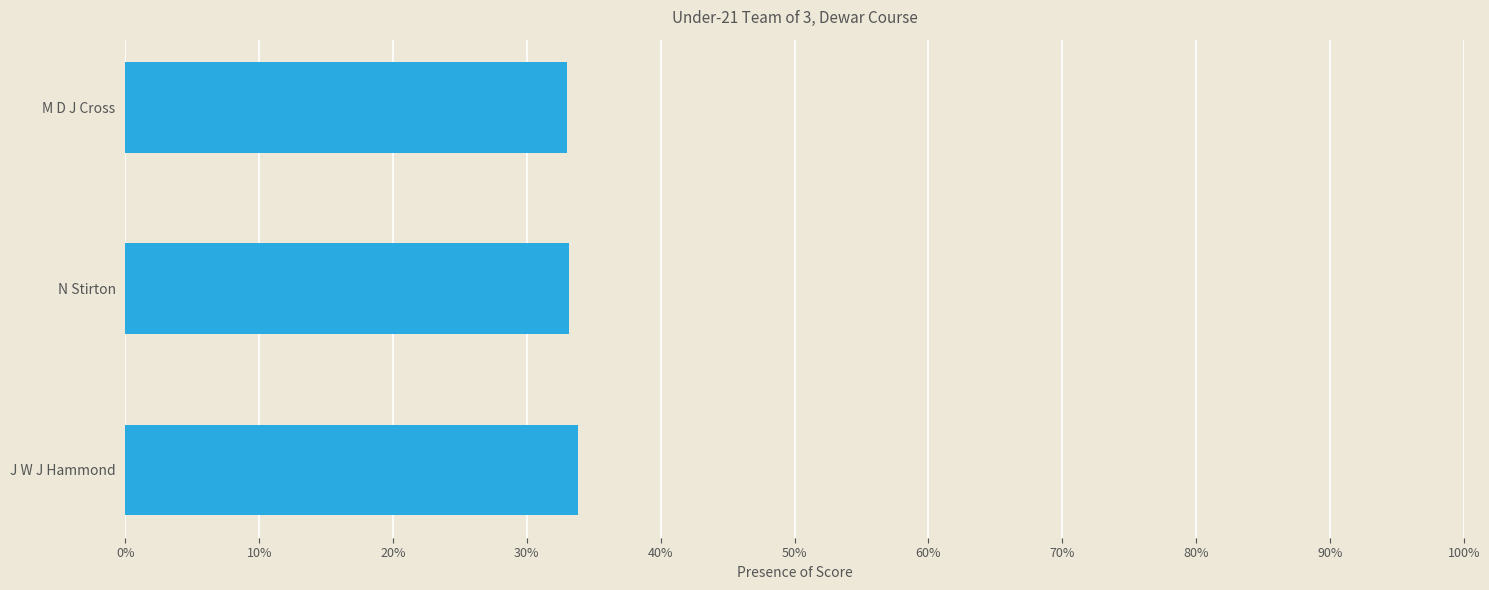

Are the bars horizontal?

Yes